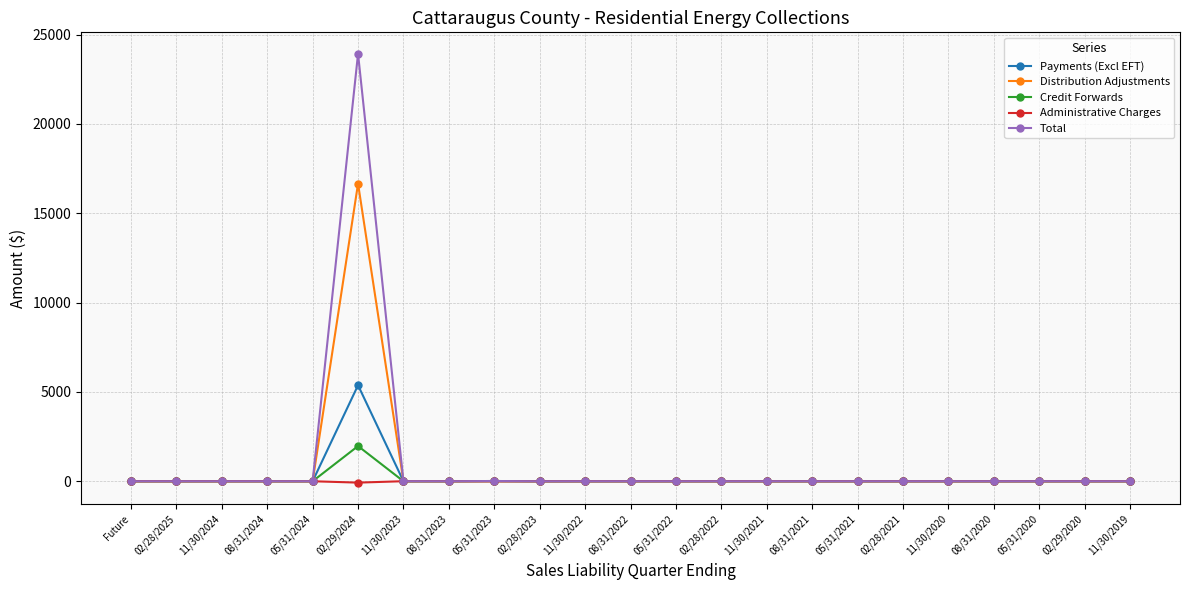

Is this an area chart (filled region under the line)?

No